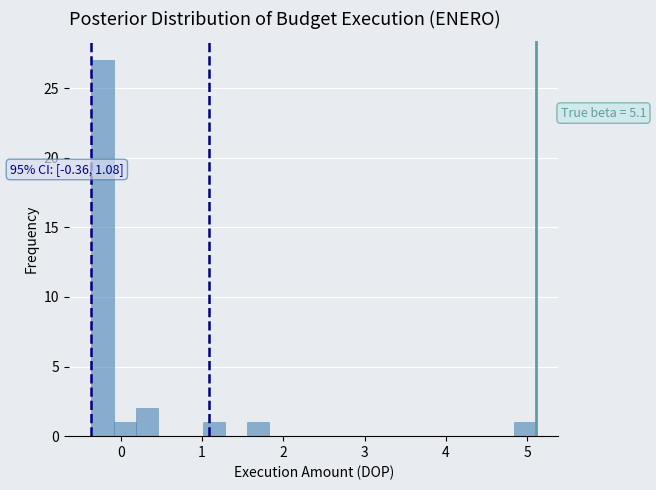

Read against the x-axis, roughly where is the centre of the tallest bar?

-0.2